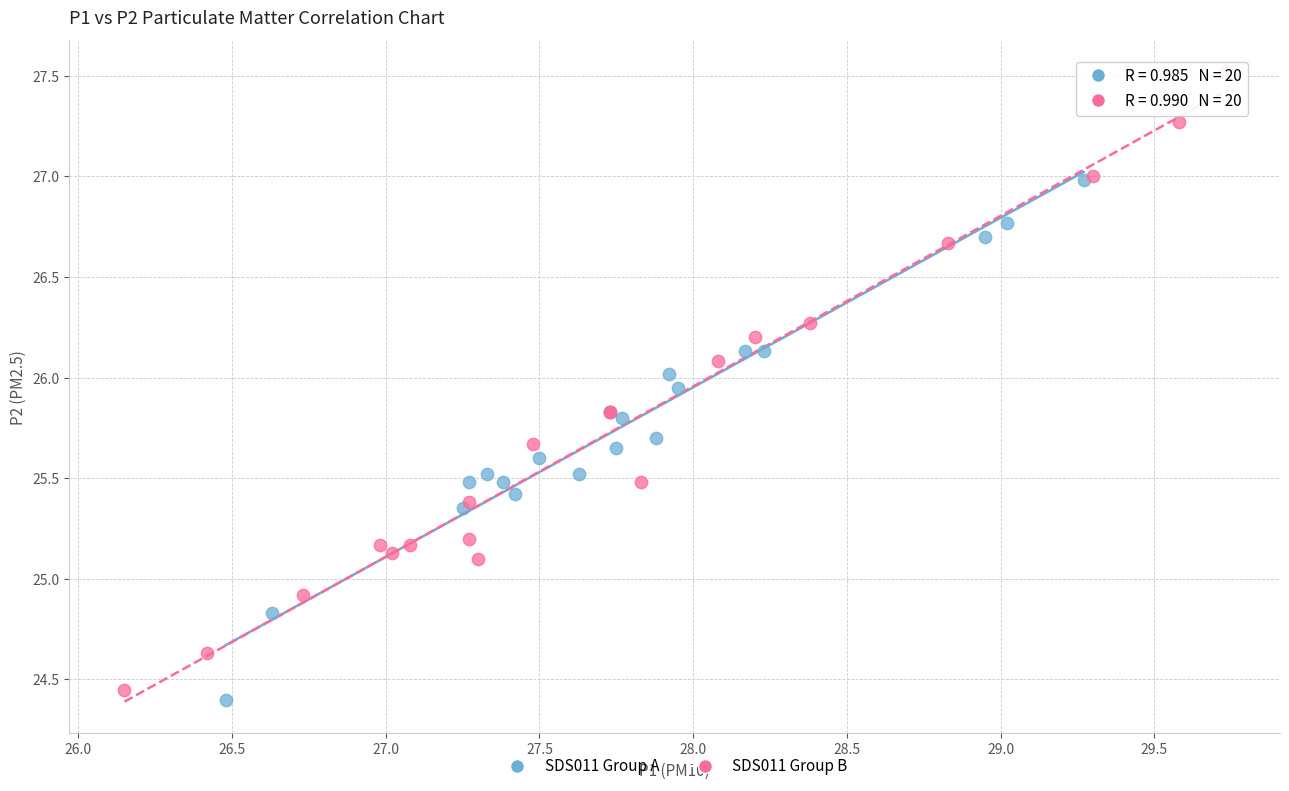

Which series has the widest spread of Y values?

SDS011 Group B